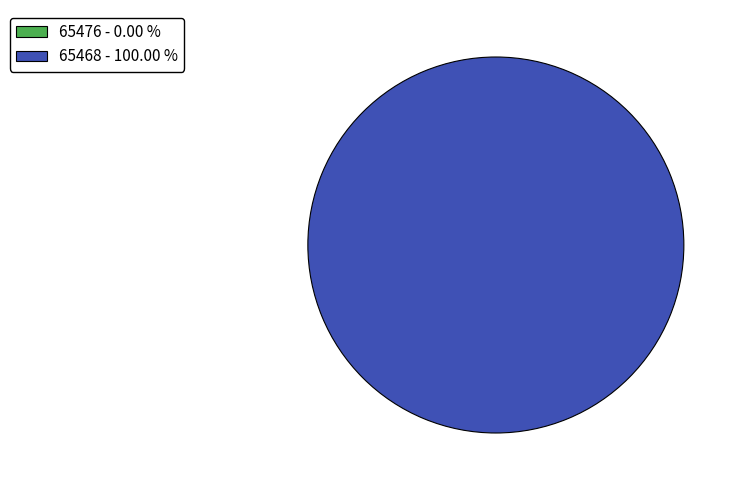

Rank the categories by value from highest to lowest.

65468, 65476